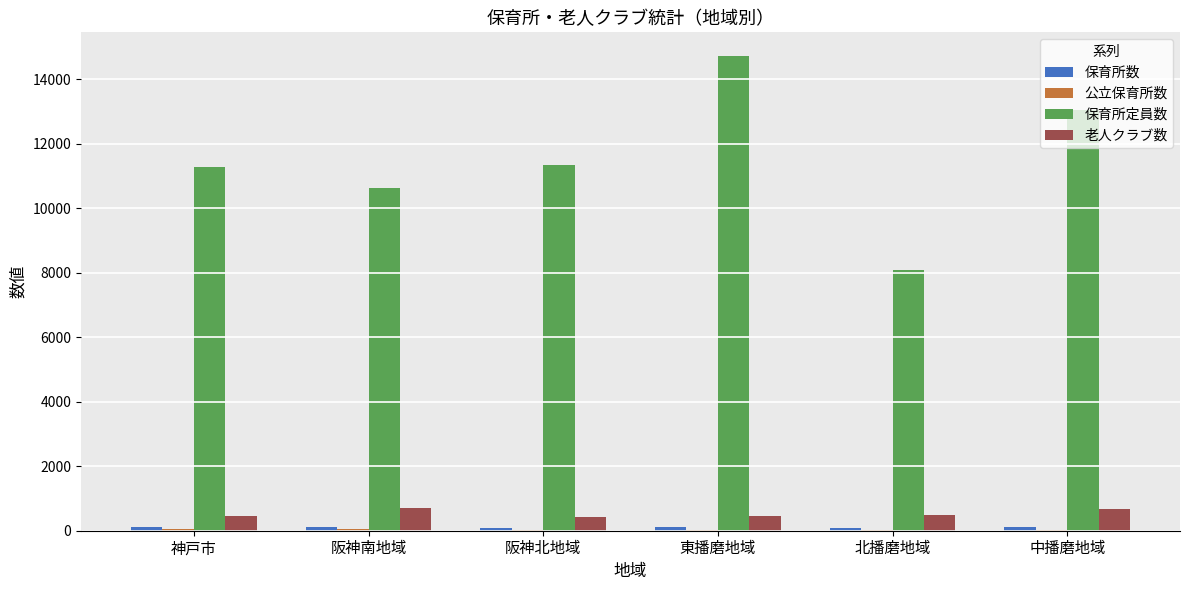

At which category does the chart reach its peak across all series?

東播磨地域